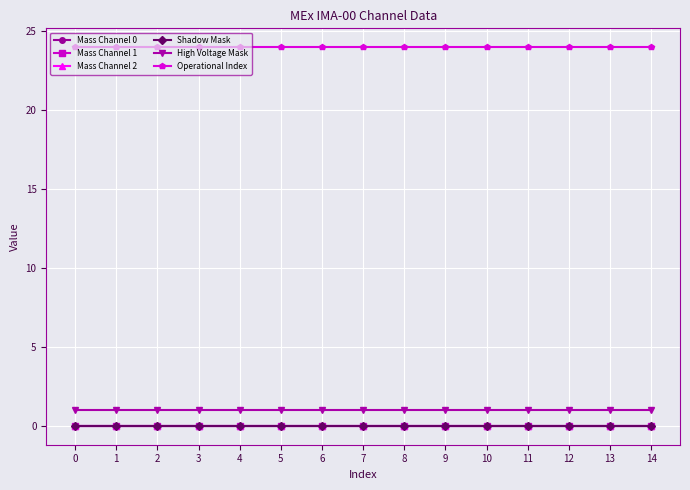

True or false: Mass Channel 2 and Shadow Mask cross at least once.

False